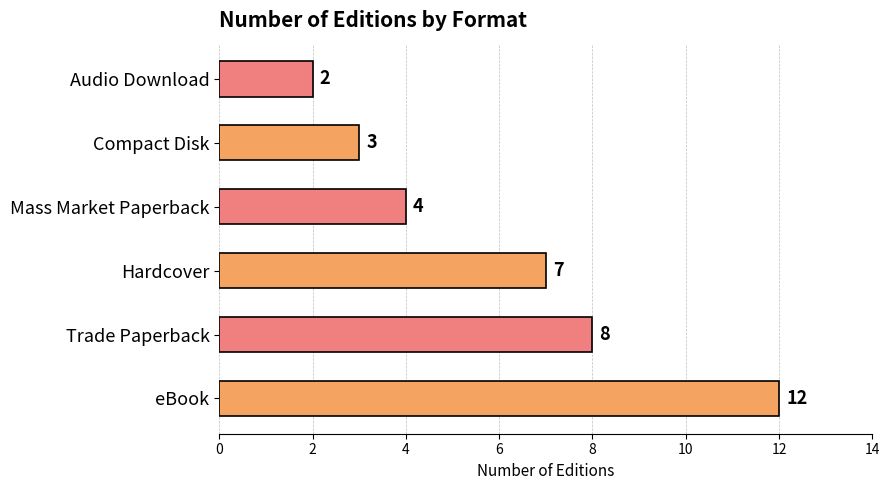

Approximately how many times larger is the value at Mass Market Paperback compared to Compact Disk?

1.3